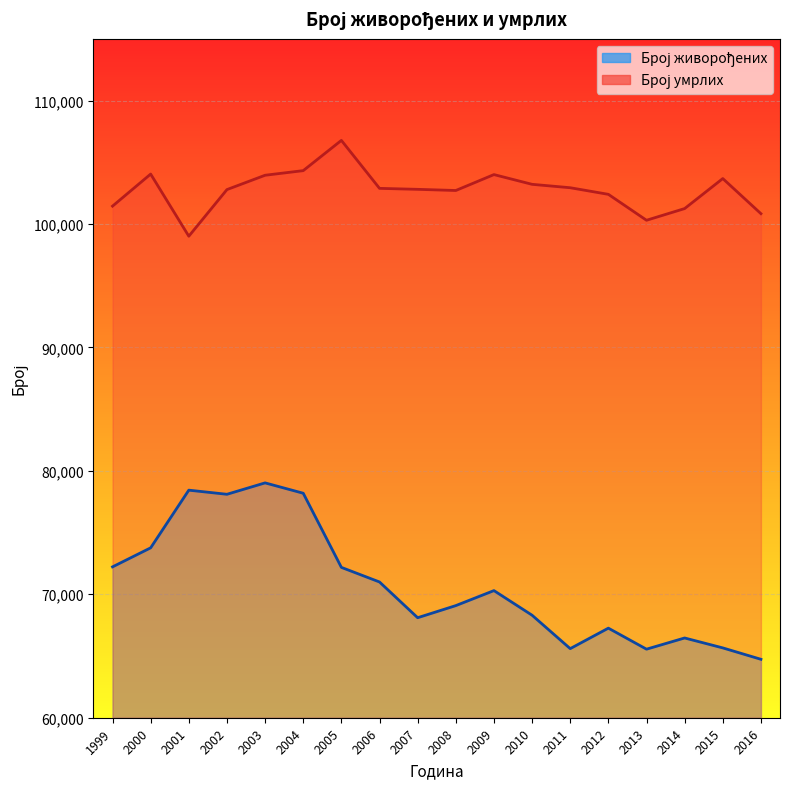

Where does the Број живорођених series first go above 70299?

1999